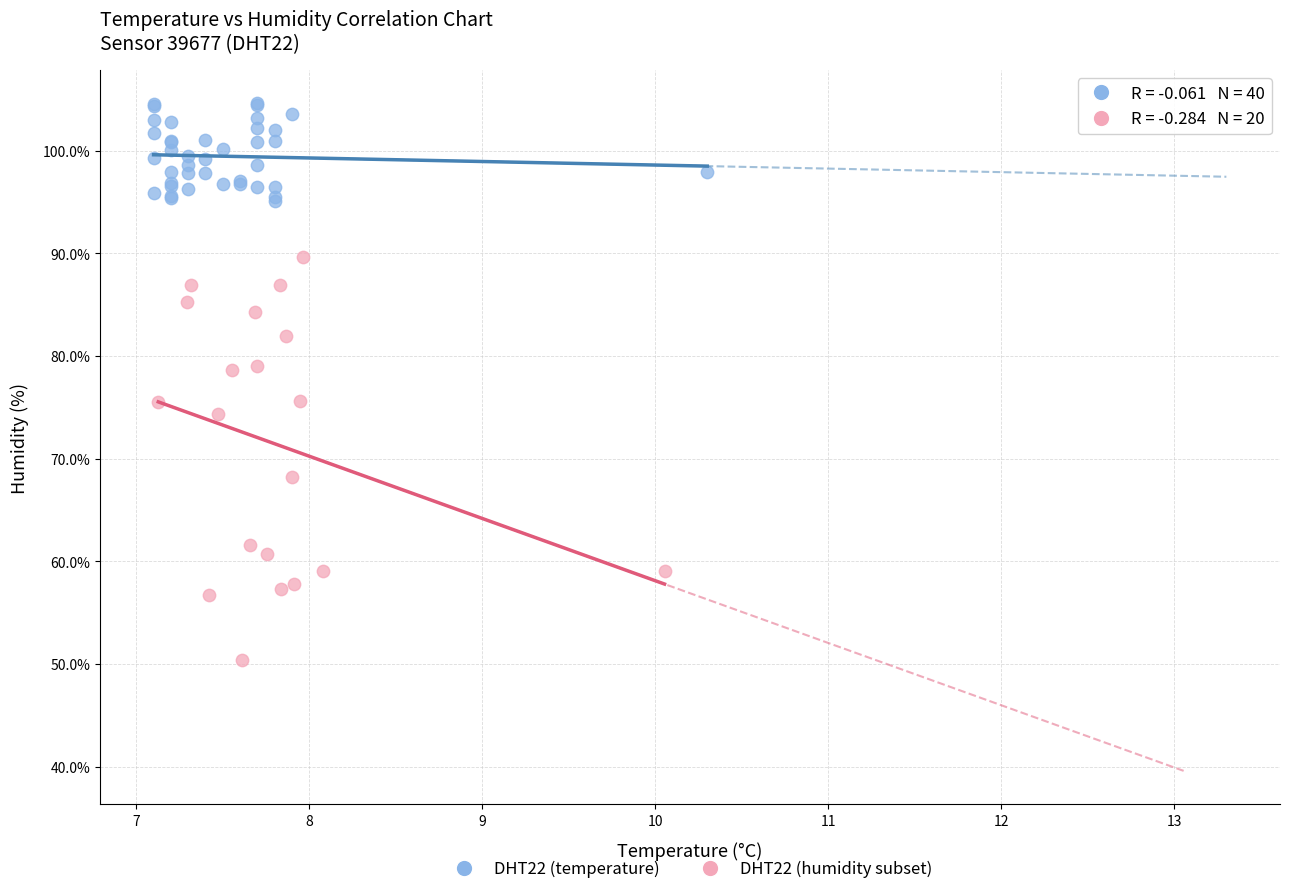

Which series contains the highest Y value?

DHT22 (temperature)